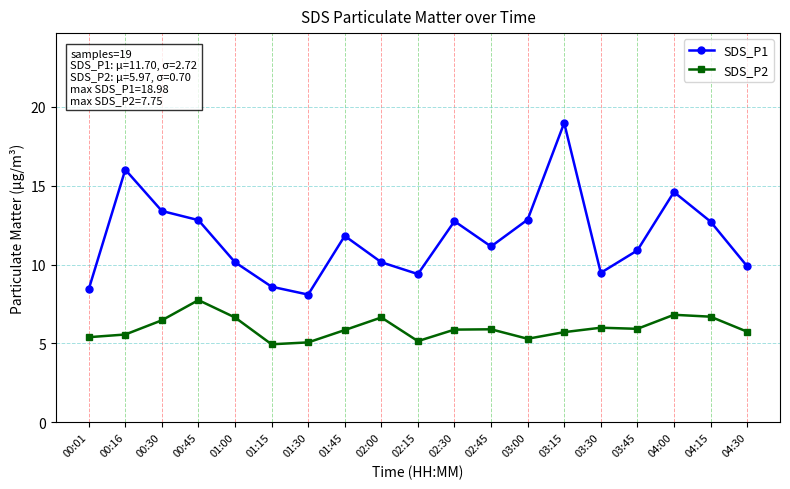

How many distinct data groups are displayed?

2